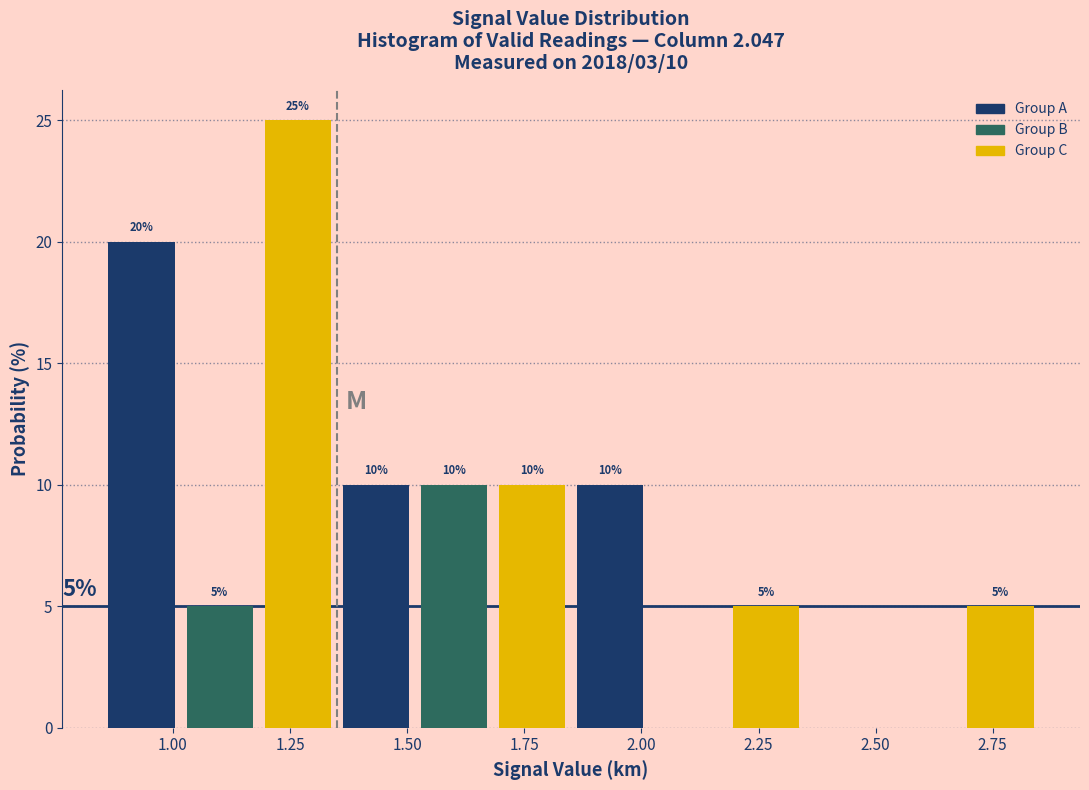

Read against the x-axis, roughly where is the centre of the tallest bar?

1.25